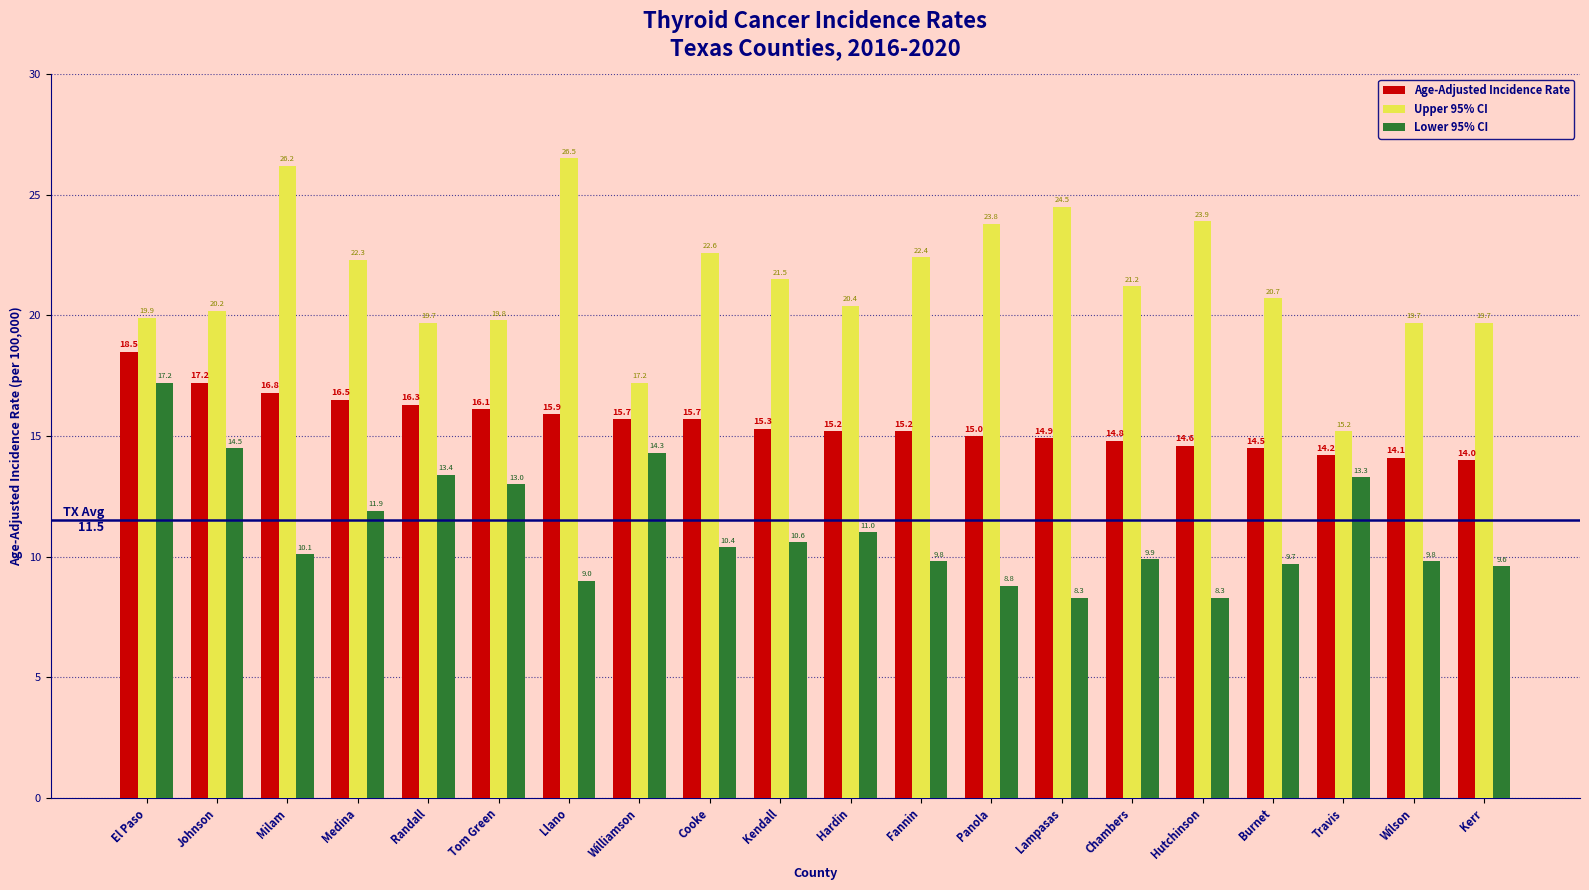

What is the sum of the Lower 95% CI values at Travis and Panola?

22.1